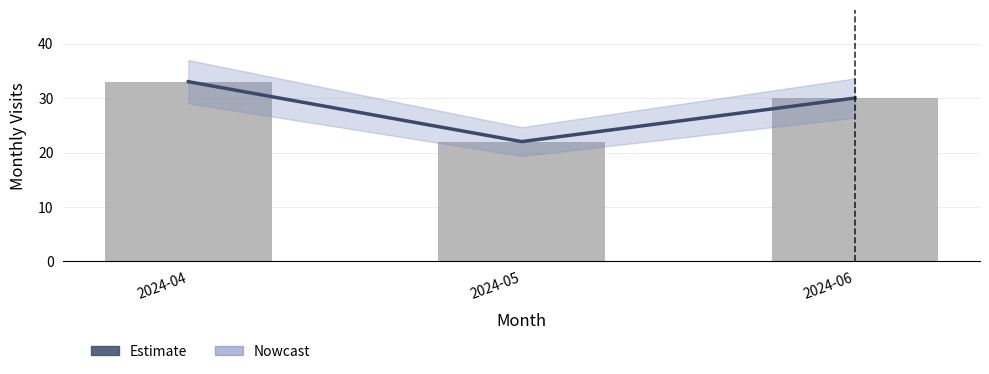

Reading left to right, list all the values displayed in this chart.

Estimate: 2024-04=33	2024-05=22	2024-06=30
monthly_visit: 2024-04=33	2024-05=22	2024-06=30